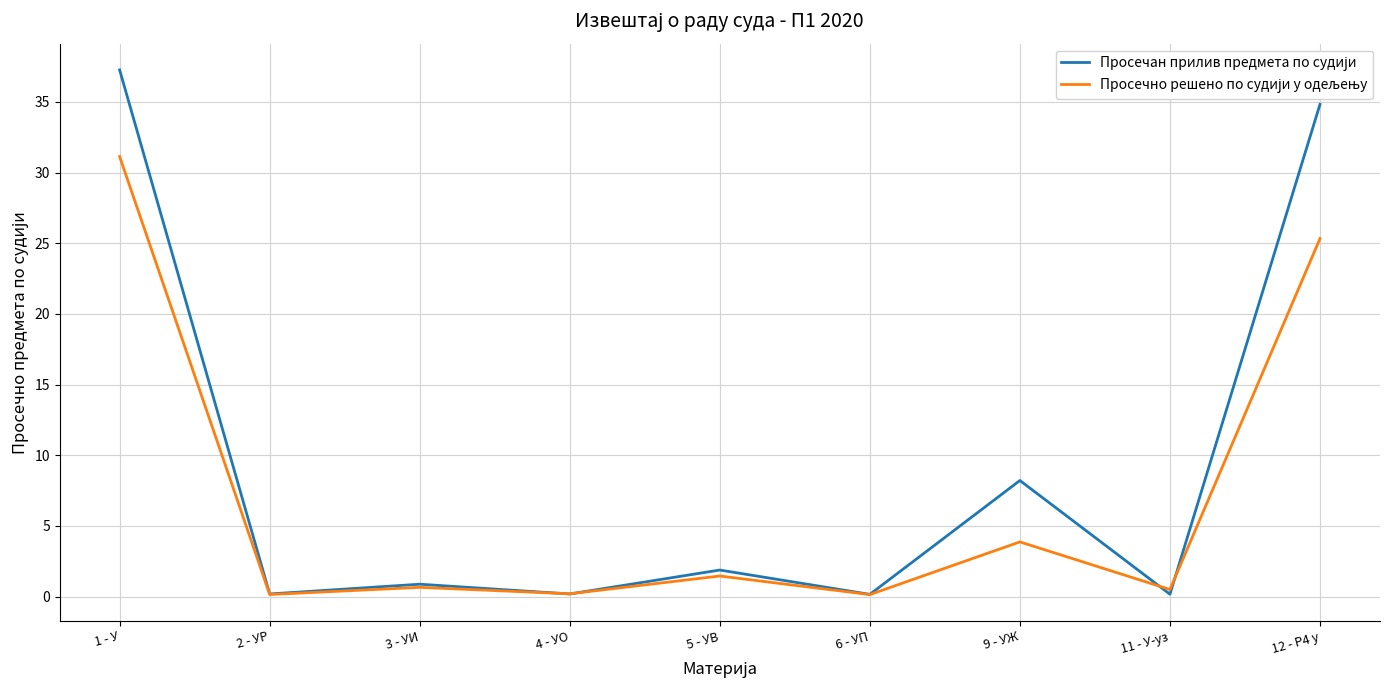

At which category is the sum across all series the highest?

1 - У